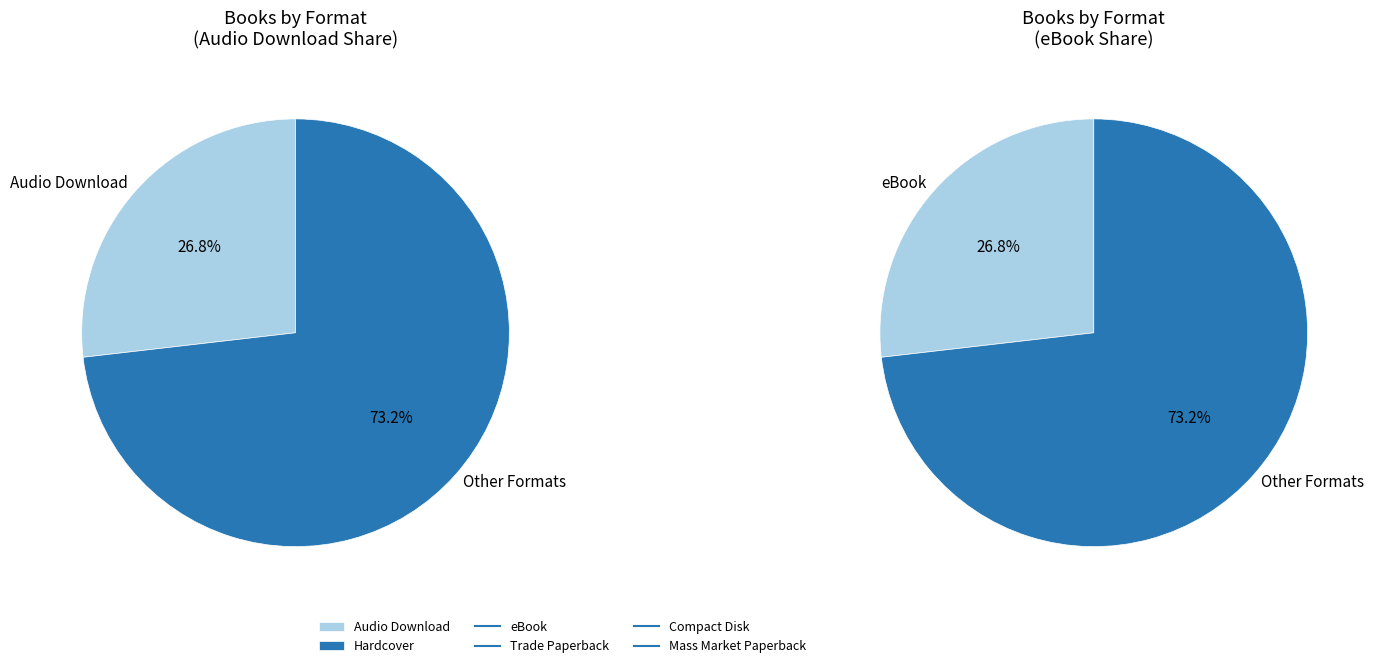

What percentage is the Hardcover slice, to the nearest percent?

24%